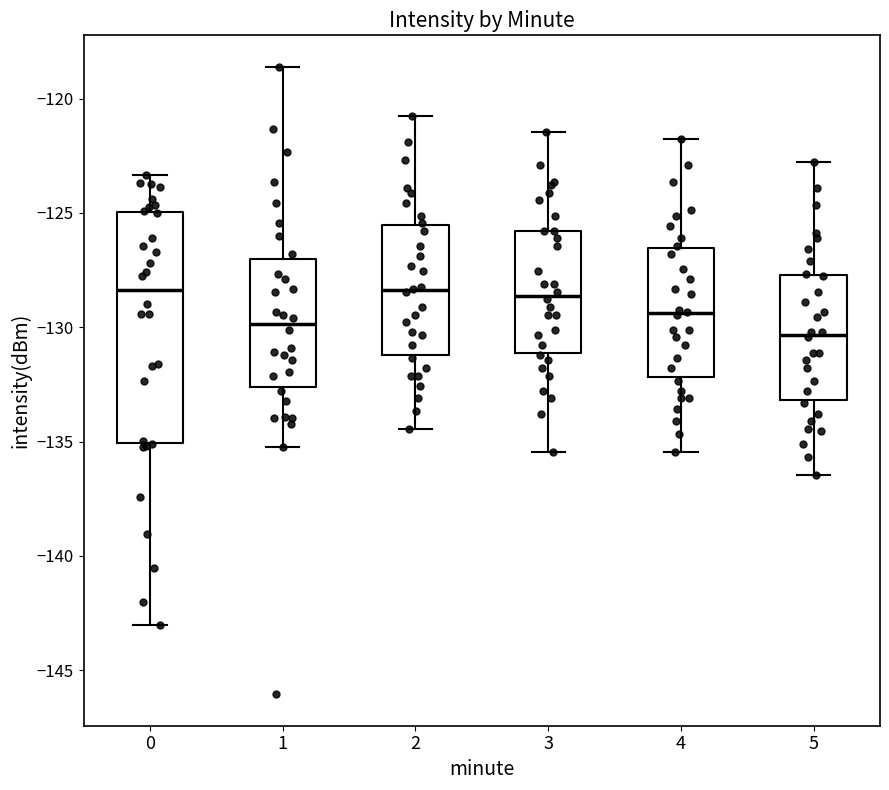

Reading left to right, read every box against the y-axis: the position of its median line, the range the box covers, and the ends of its whiskers. The values are not printed on the chart, so give them approximately, as read against the axis.

0: median -128.5, box -135.0 to -125.0, whiskers -143.0 to -123.5
1: median -130.0, box -132.5 to -127.0, whiskers -135.0 to -118.5
2: median -128.5, box -131.0 to -125.5, whiskers -134.5 to -121.0
3: median -128.5, box -131.0 to -126.0, whiskers -135.5 to -121.5
4: median -129.5, box -132.0 to -126.5, whiskers -135.5 to -122.0
5: median -130.5, box -133.0 to -127.5, whiskers -136.5 to -123.0